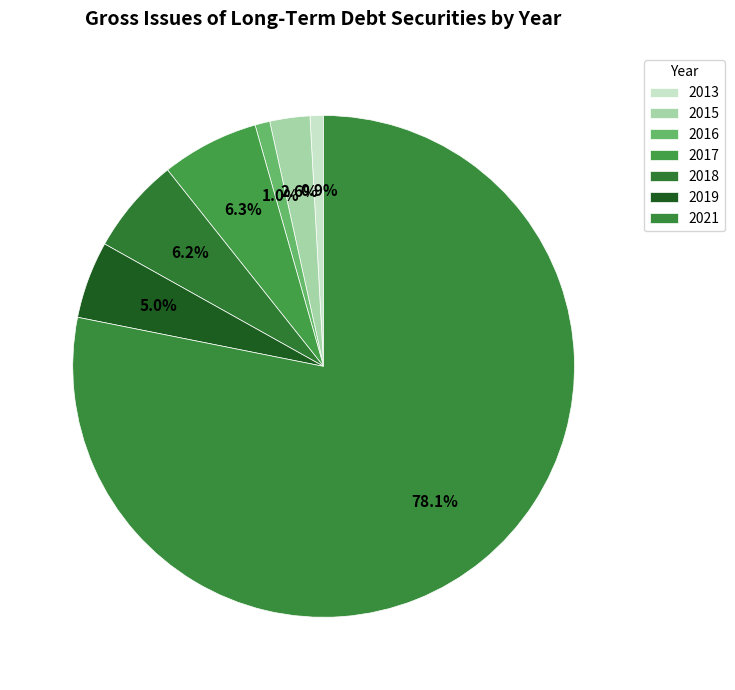

Which slice is the smallest?

2013